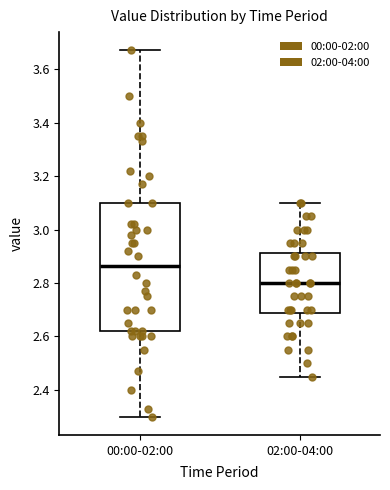

Which box is the tallest, from its lower edge to its upper edge?

00:00-02:00